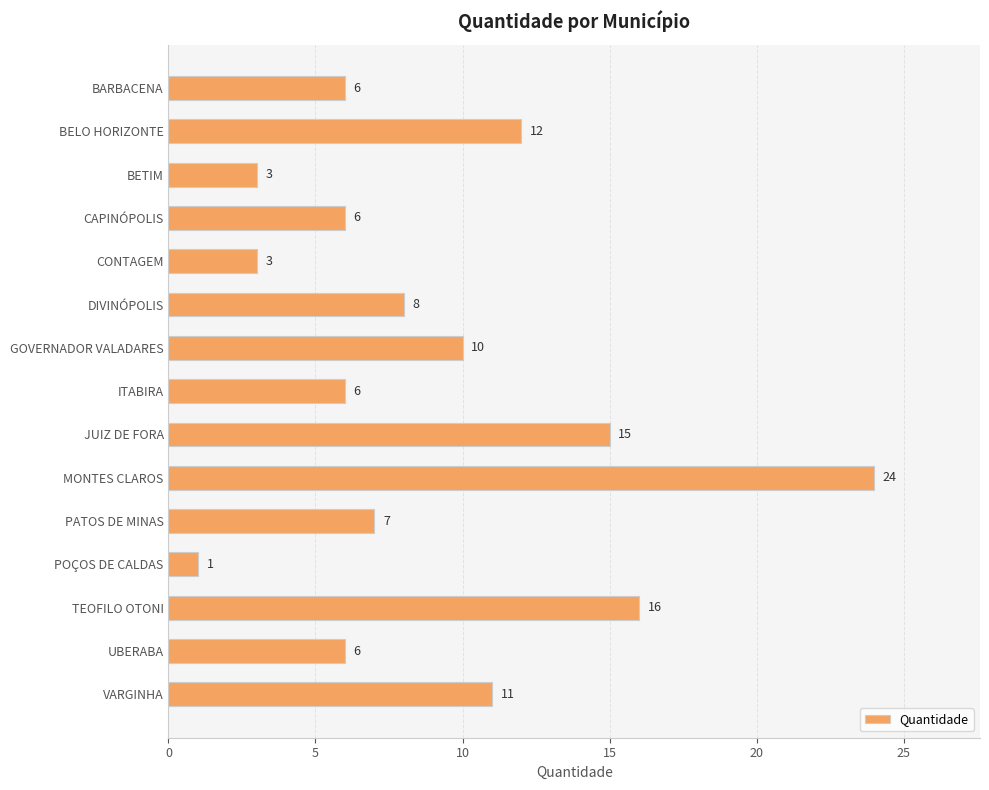

Does the chart contain any negative values?

No